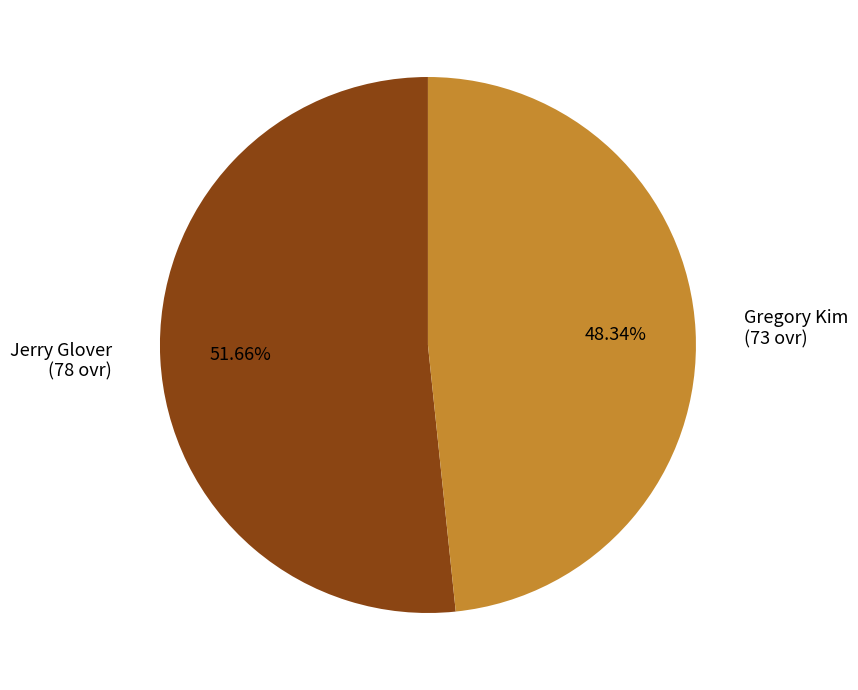

Does any single category account for the majority?

Yes